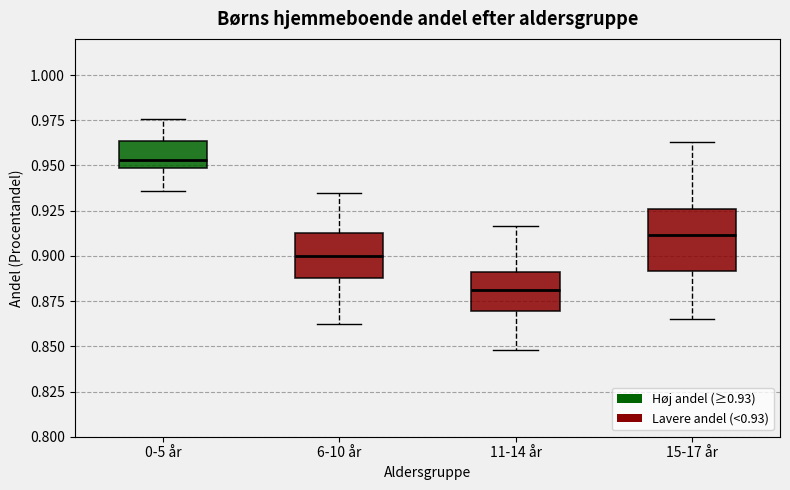

Which box is the tallest, from its lower edge to its upper edge?

15-17 år